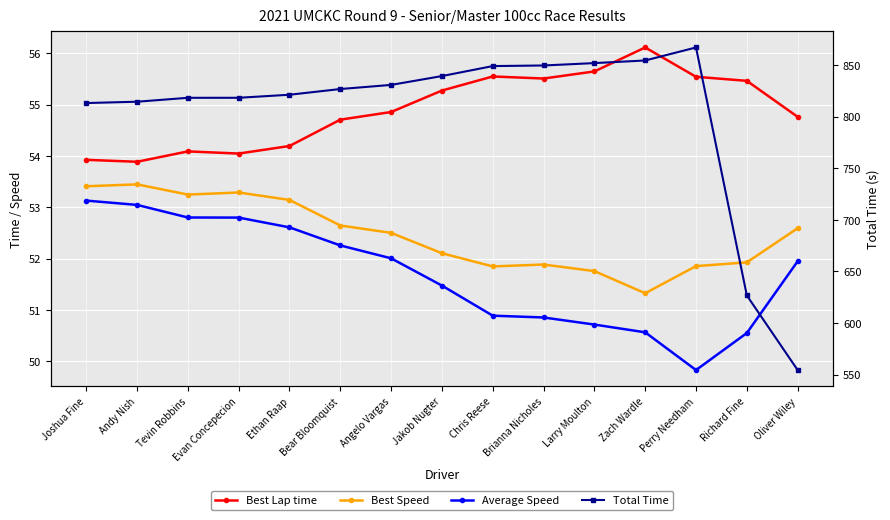

What is the sum of the Average Speed values at Angelo Vargas and Ethan Raap?

104.6